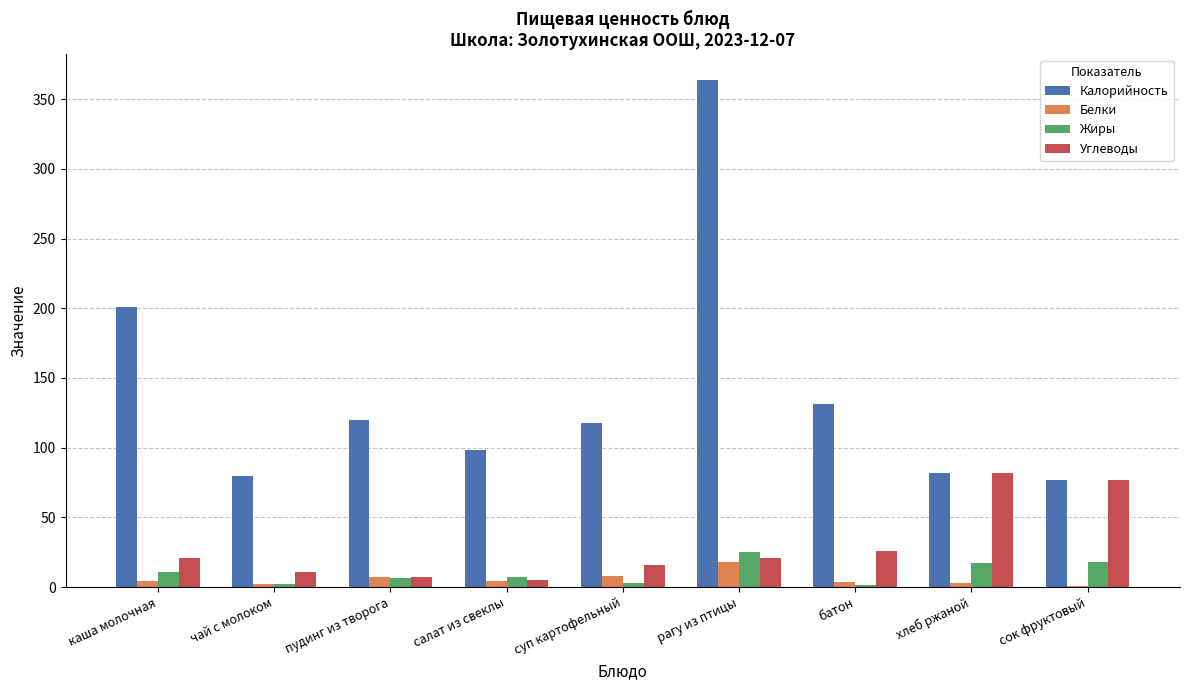

The Калорийность series shows 128.7 at сок фруктовый. True or false?

False